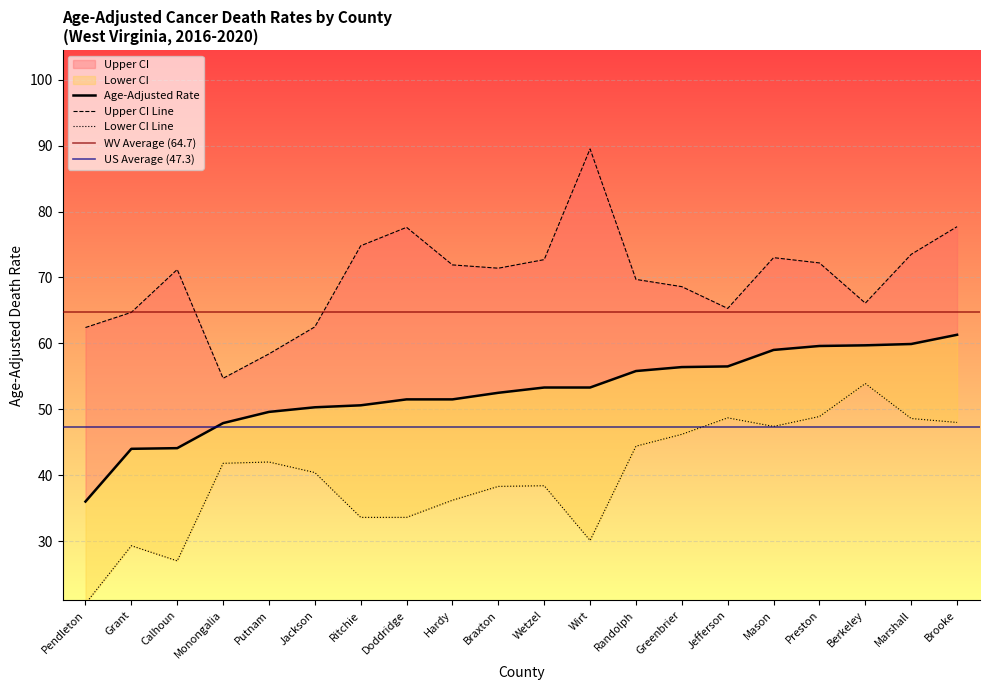

Which series changed the most between Putnam and Wetzel?

Upper CI